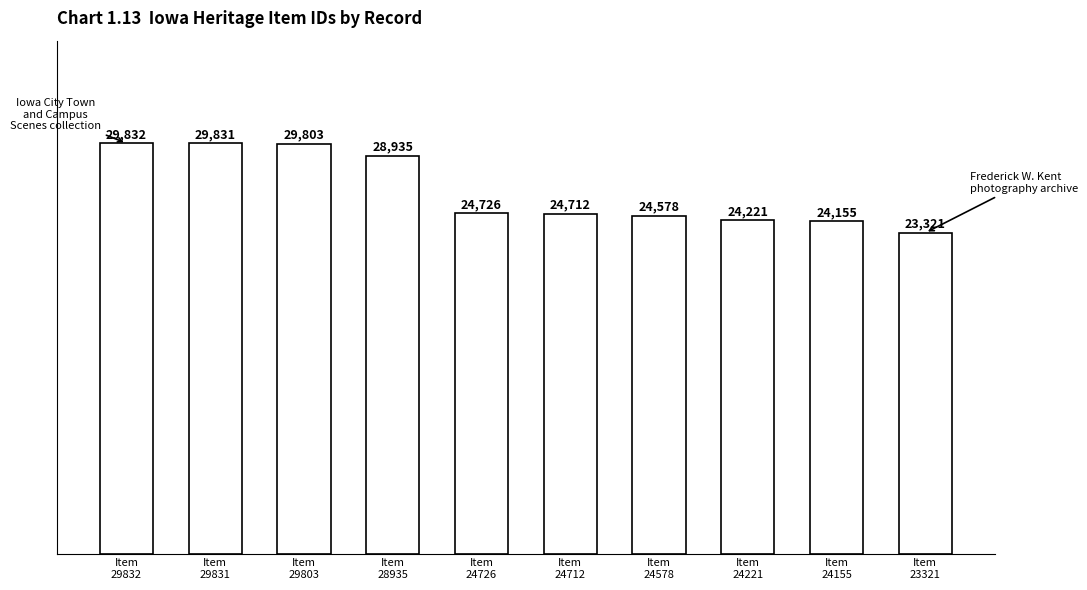

The value at Item
29831 is 29831. True or false?

True